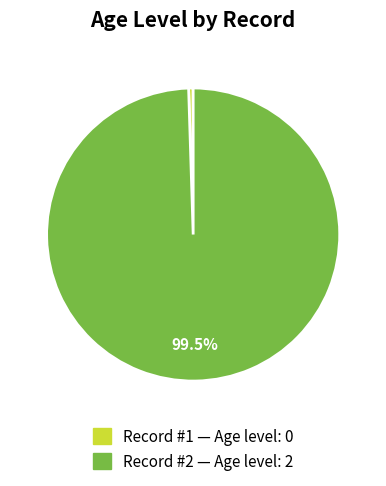

Count the number of slices in the pie.

2